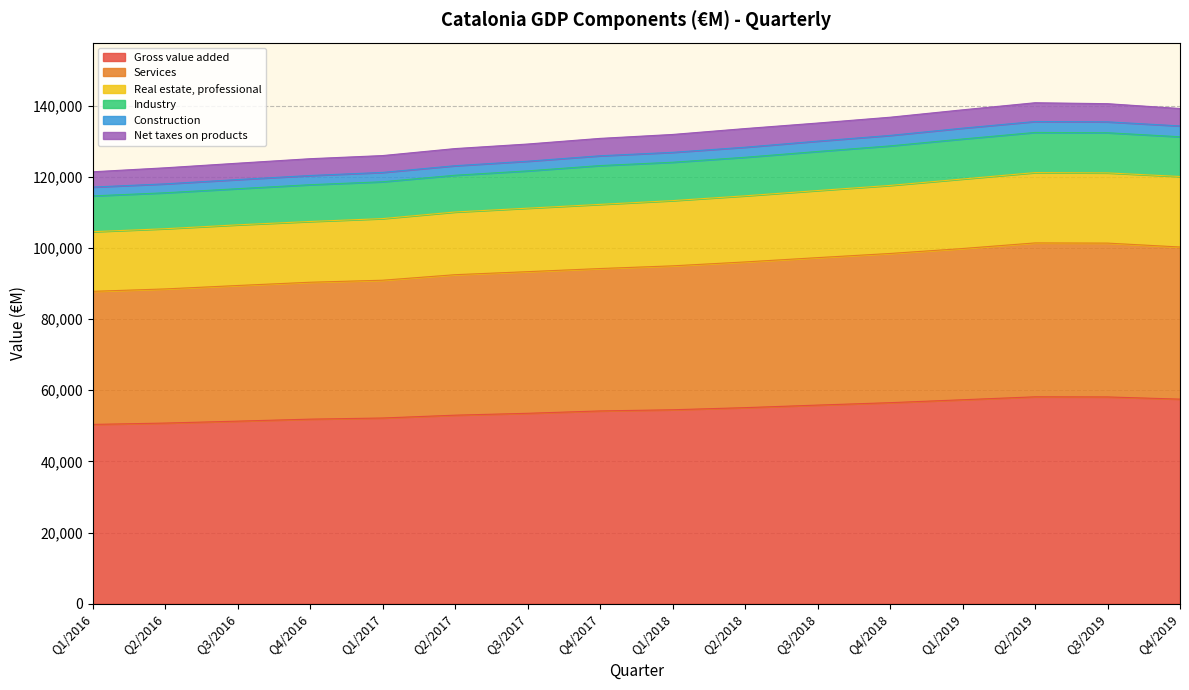

Between Q4/2018 and Q1/2016, which is larger?

Q4/2018